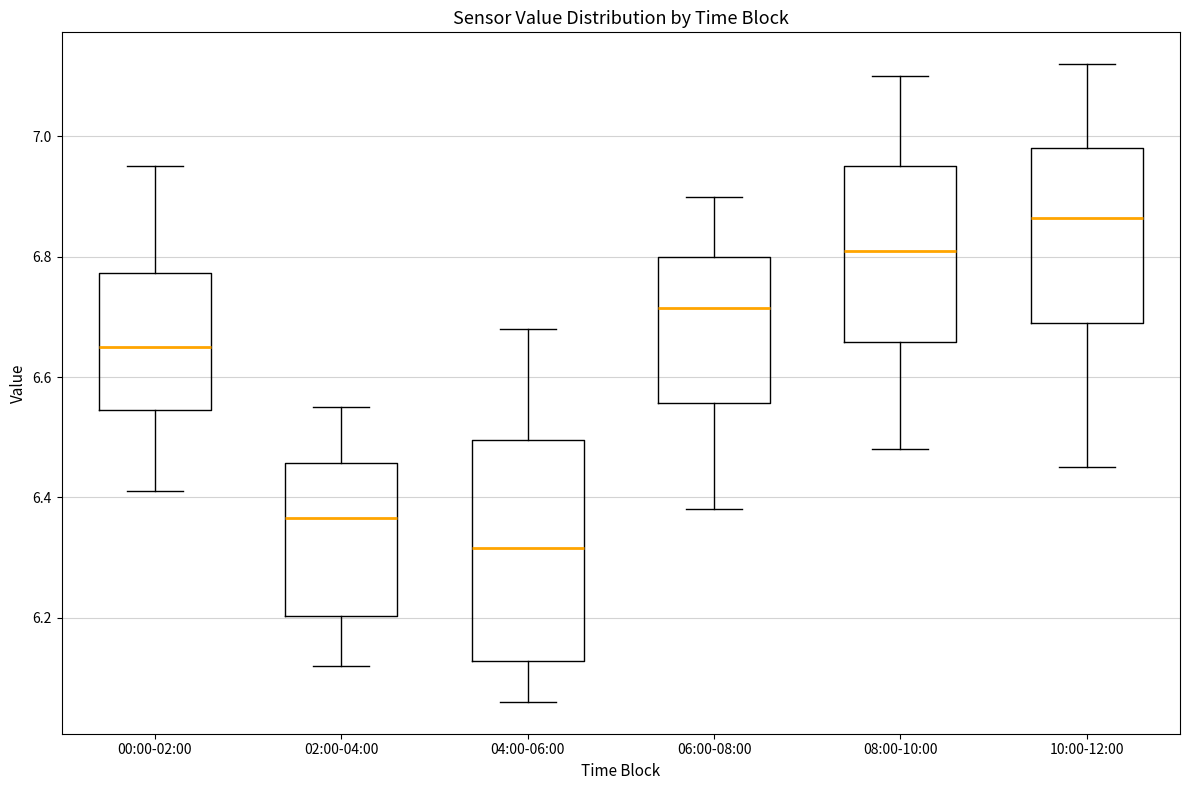

Comparing the boxes themselves (not the whiskers), which one is the tallest?

04:00-06:00